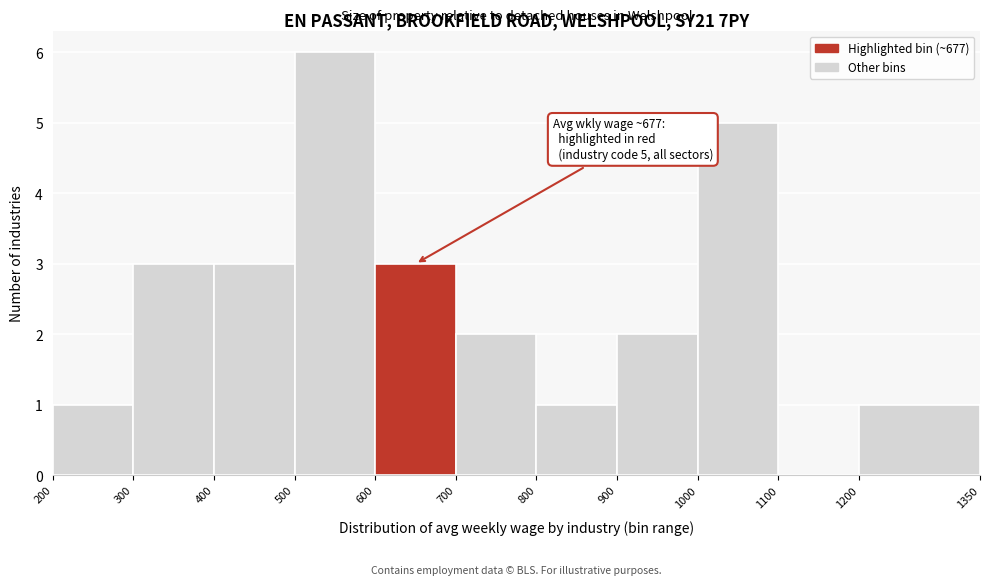

Which range on the x-axis has the tallest bar?

500 to 600